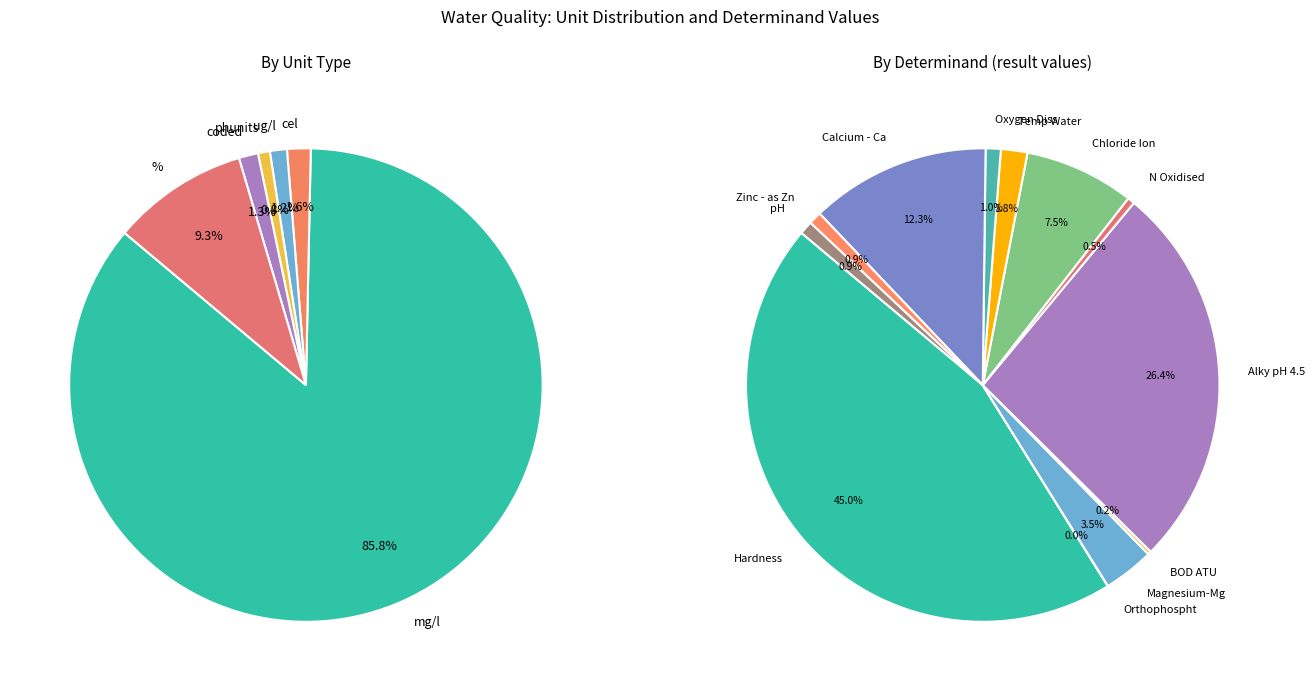

Which slice is the smallest?

Orthophospht